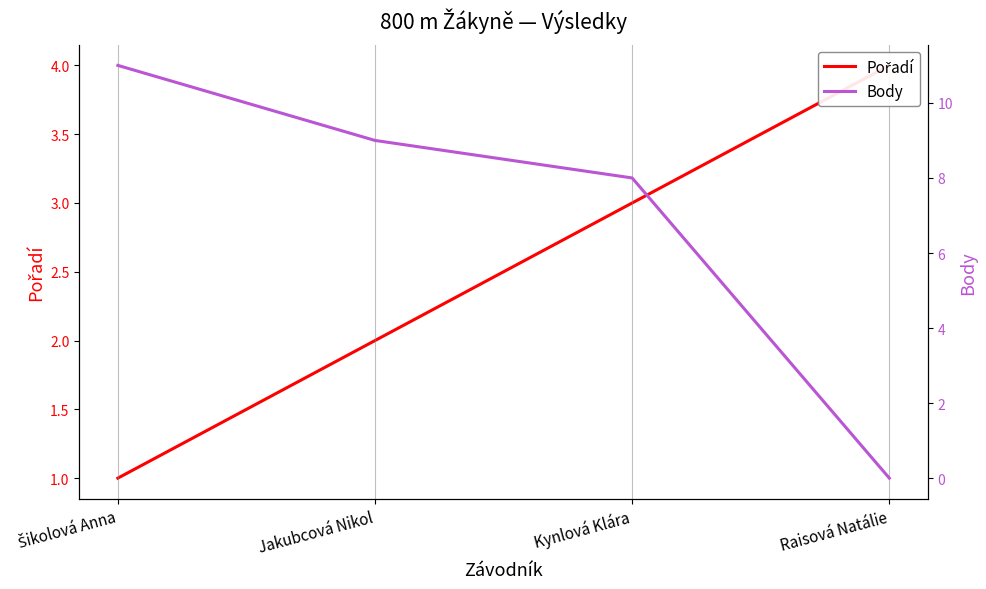

What are all the series names shown in the legend?

Pořadí, Body